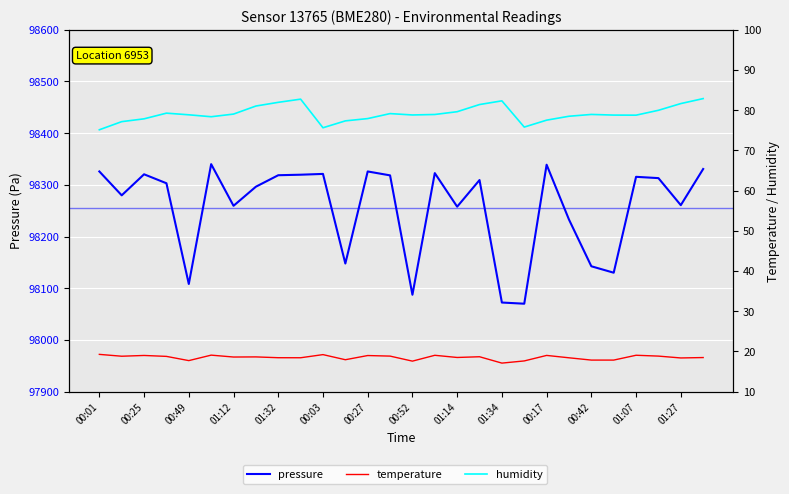

Count the number of categories in the chart.

28